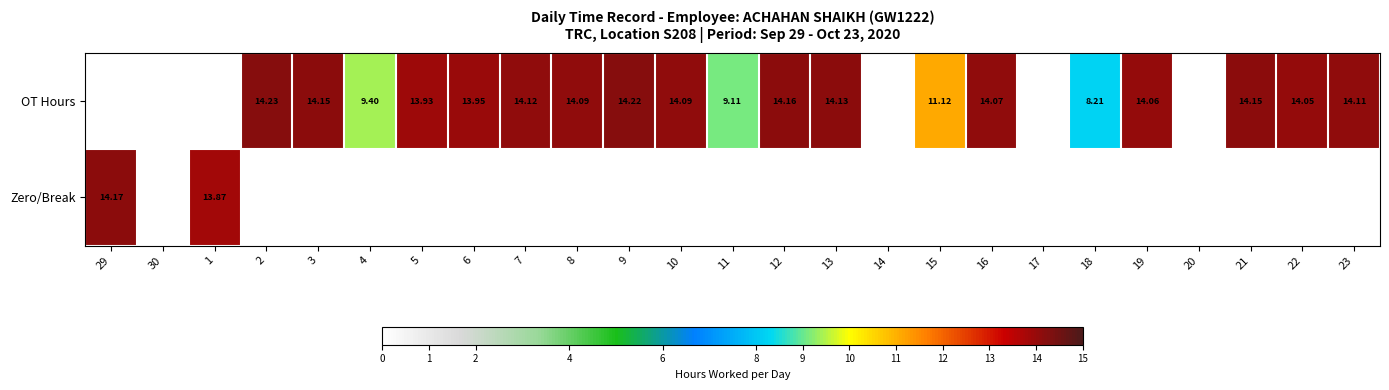

Rank the series at 7 from lowest to highest value.

Zero/Break, OT Hours